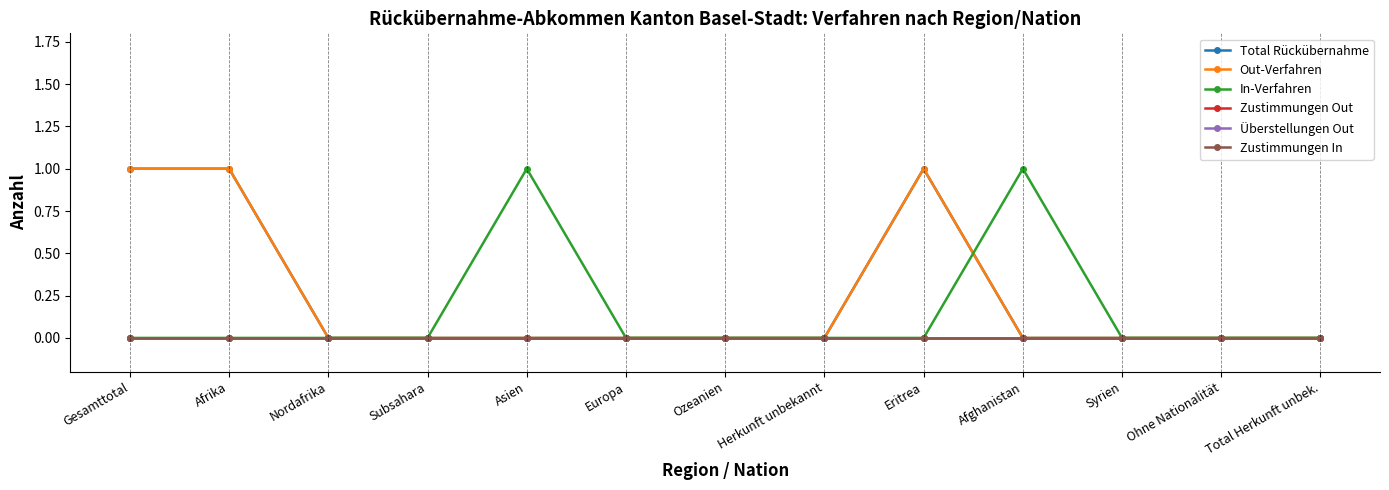

What is the label of the 10th point from the right?

Subsahara